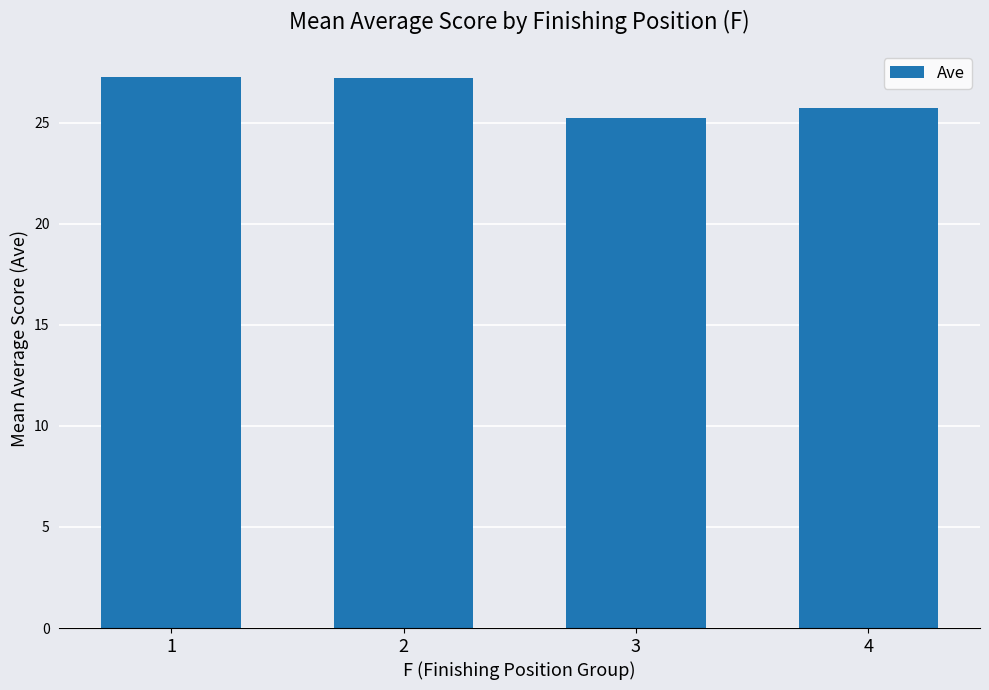

Does the chart contain stacked bars?

No